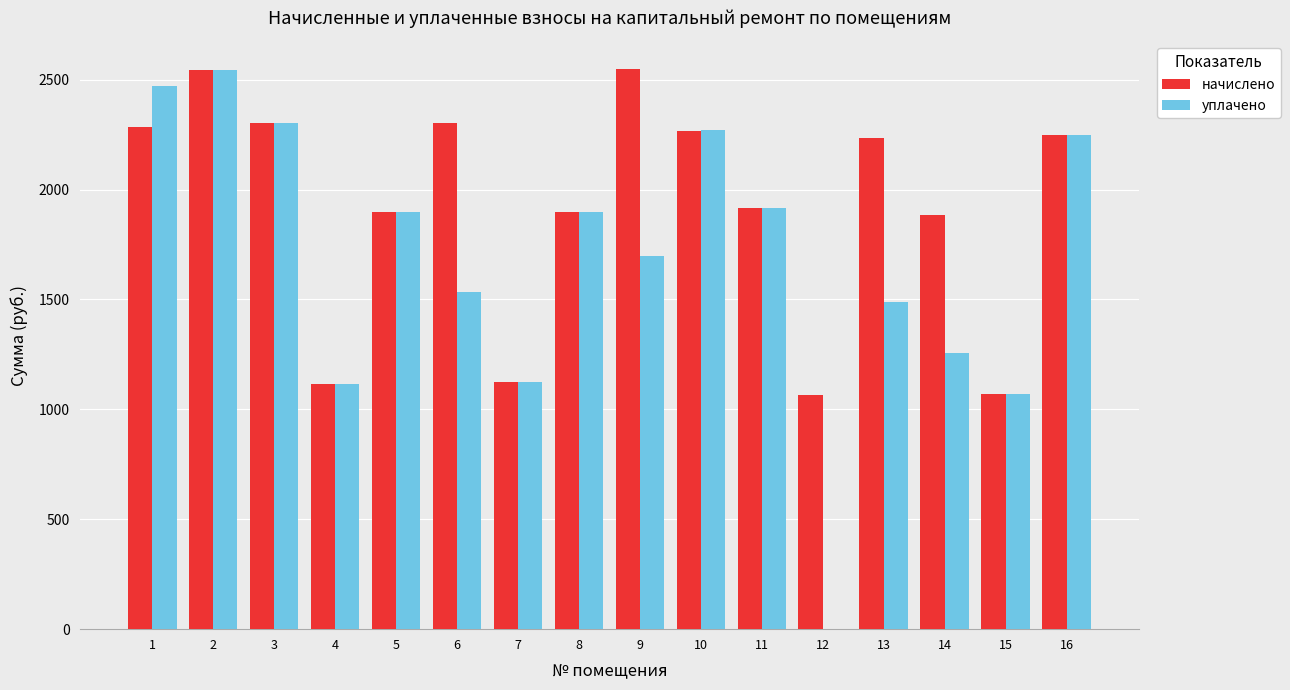

How many values in the начислено series exceed 2234?

8